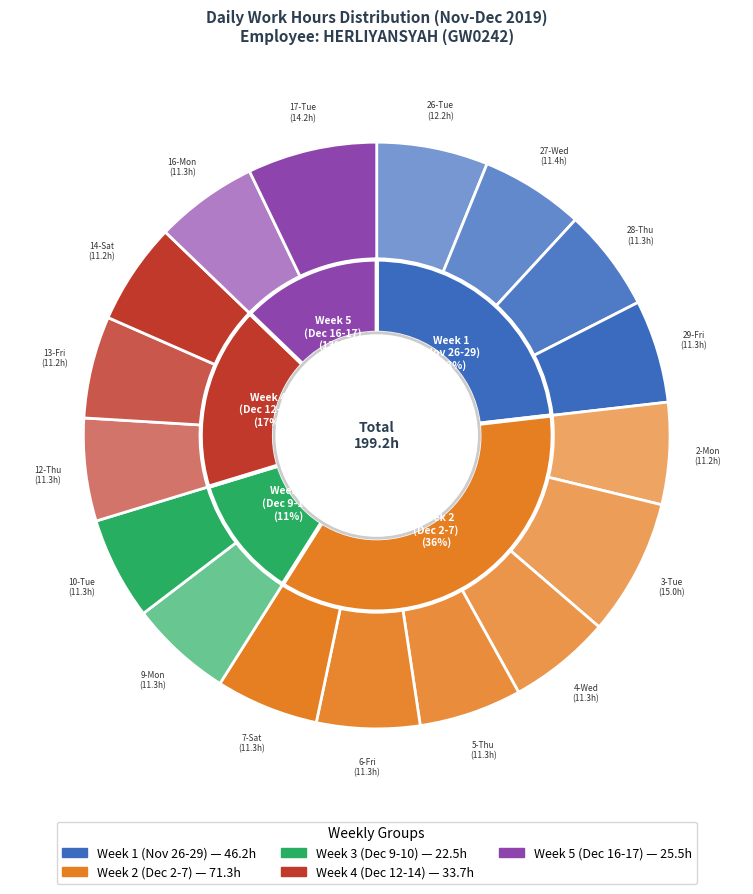

To the nearest percent, what is the average slice percentage?

6%